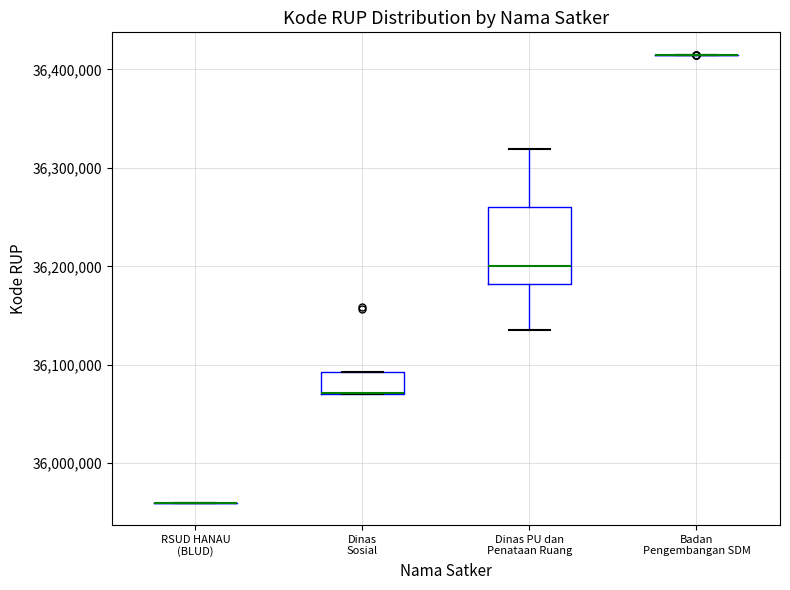

Where is the upper edge of the box for Dinas Sosial on the y-axis? The values are not printed on the chart, so give them approximately, as read against the axis.

36090000